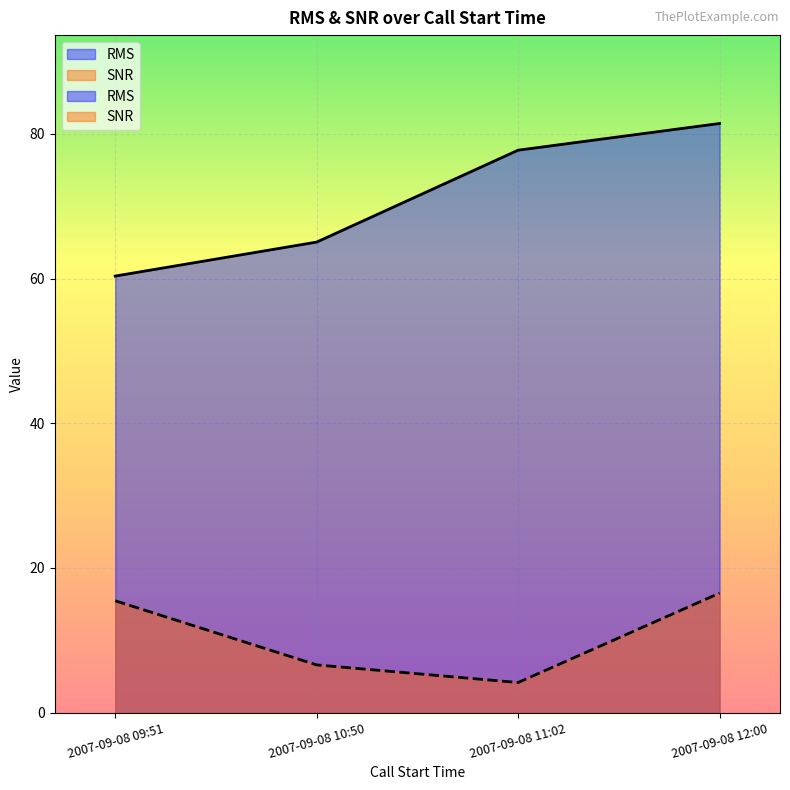

List the series in order of their overall mean, highest first.

RMS, SNR